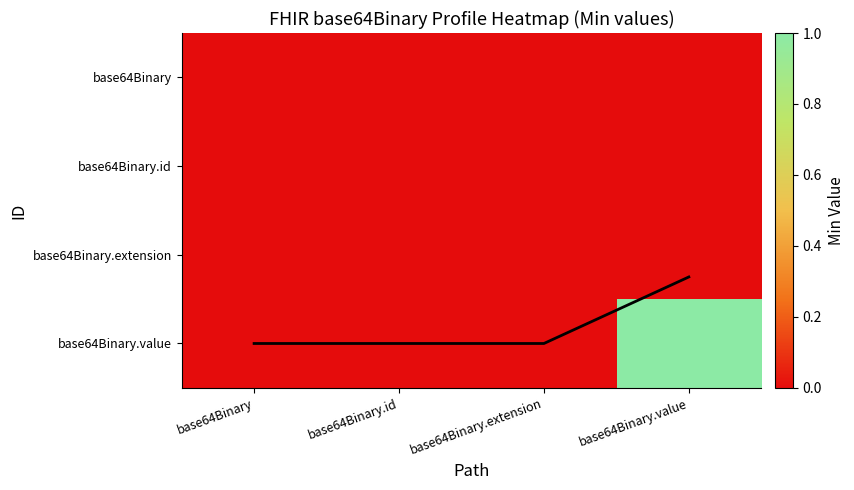

Which label corresponds to the smallest value in the chart?

base64Binary